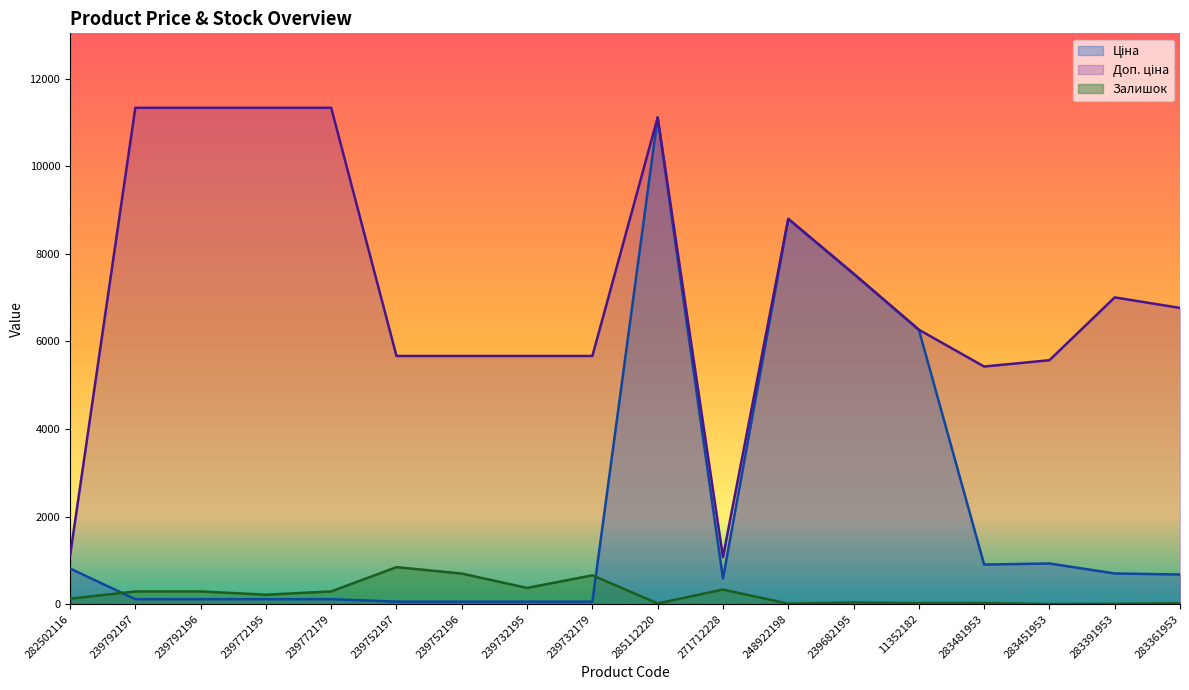

What is the difference between the second highest and second lowest values in the Залишок series?

690.0